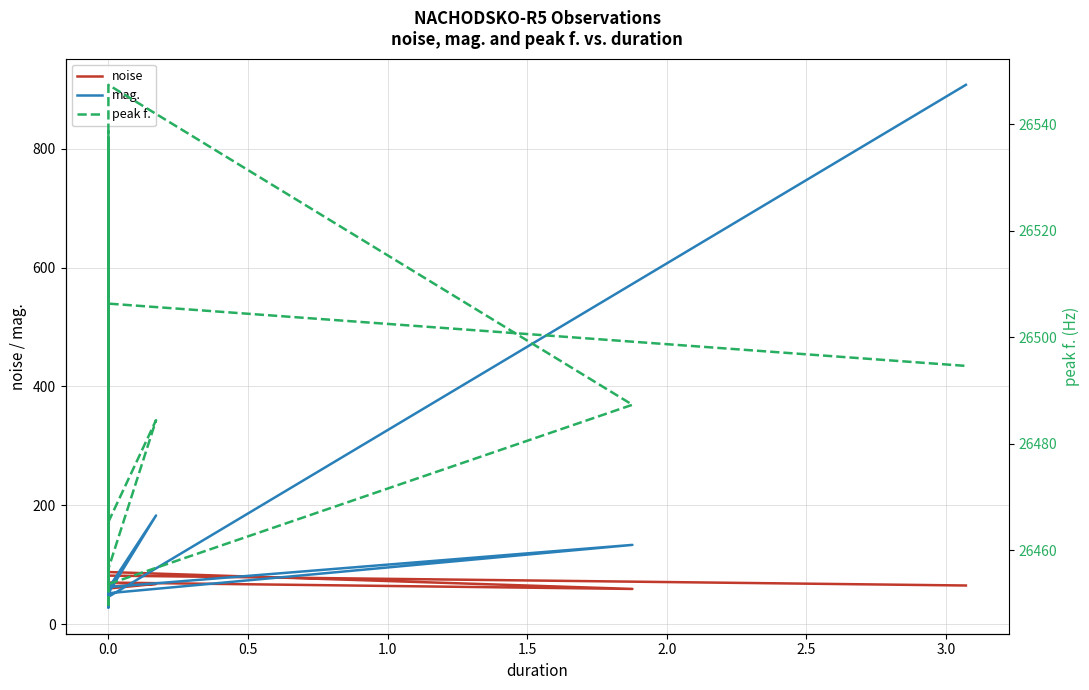

True or false: noise and peak f. cross at least once.

False